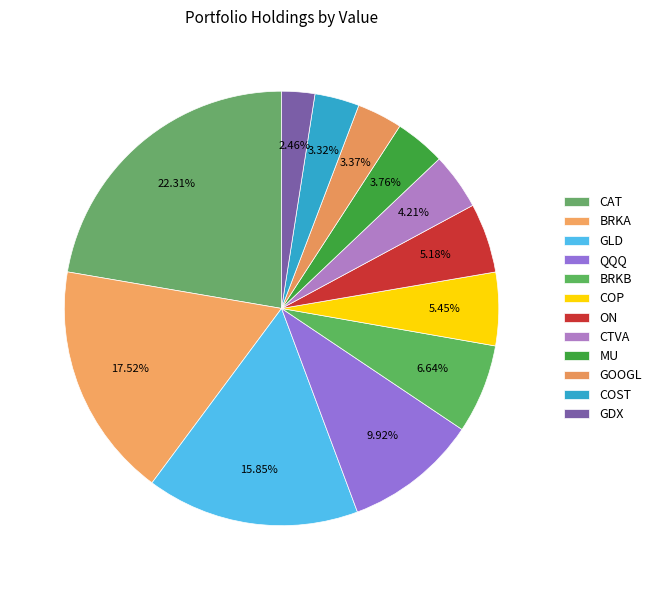

What is the smallest slice in the pie chart?

GDX